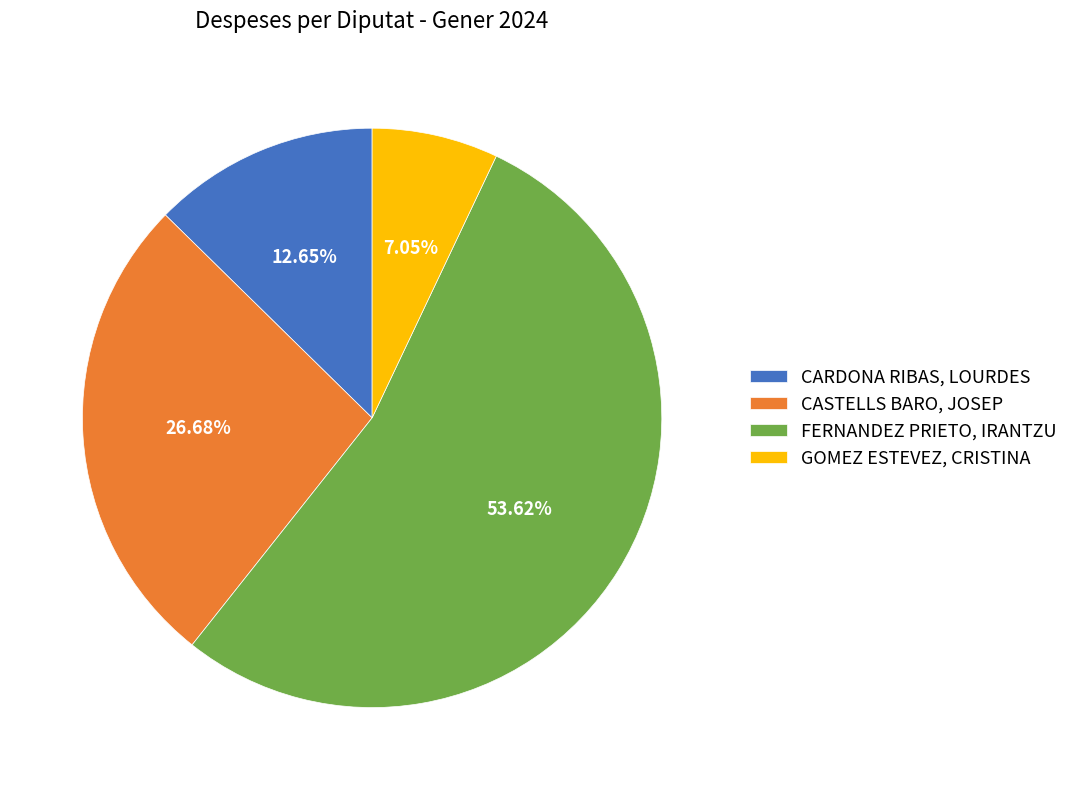

Rank the categories by value from lowest to highest.

GOMEZ ESTEVEZ, CRISTINA, CARDONA RIBAS, LOURDES, CASTELLS BARO, JOSEP, FERNANDEZ PRIETO, IRANTZU